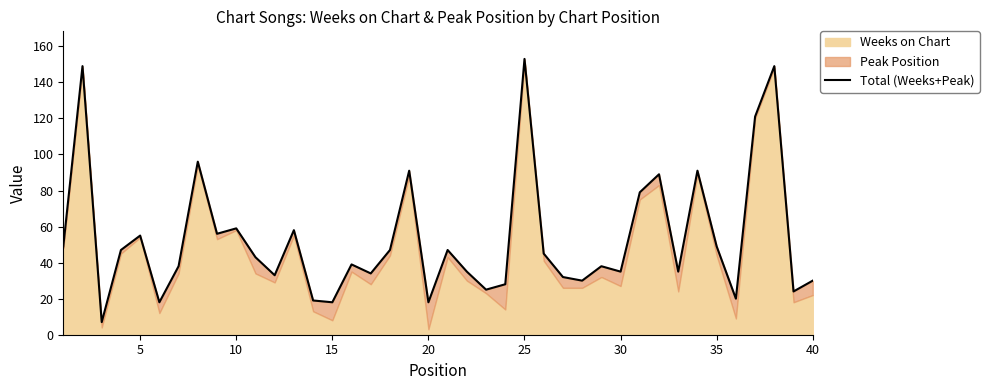

Approximately how many times larger is the value at 31 compared to 30?

2.3